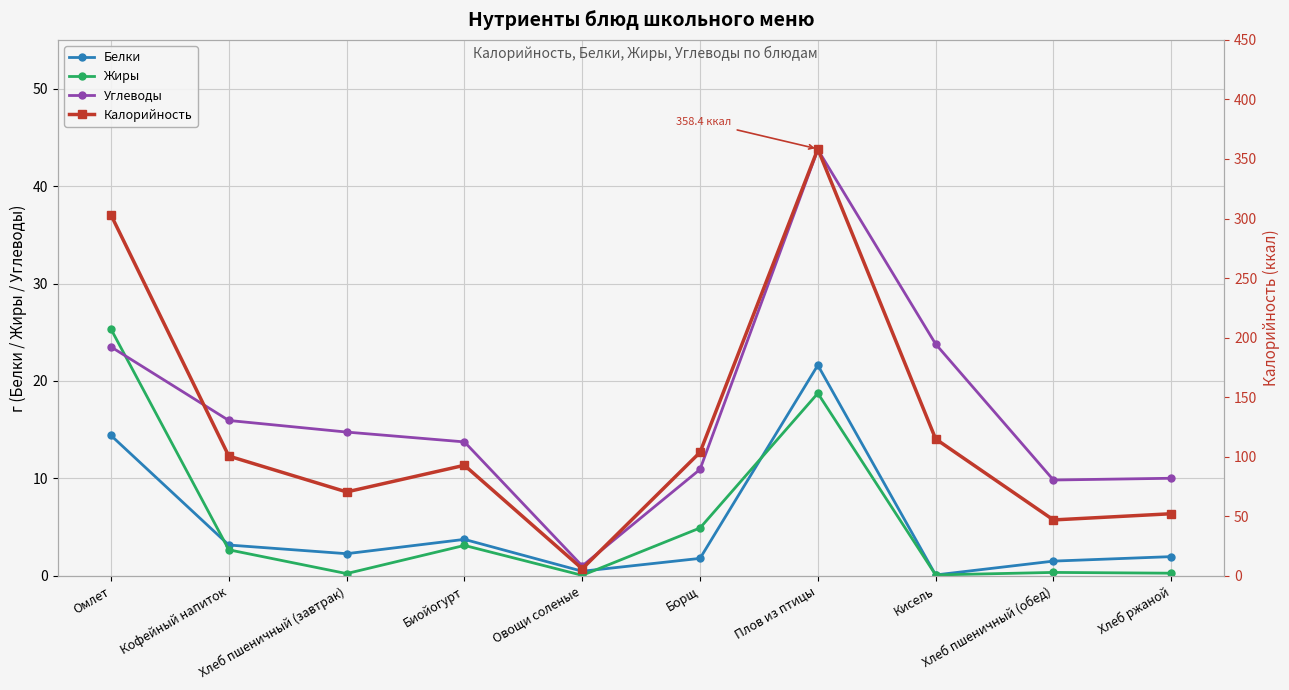

True or false: Жиры and Углеводы cross at least once.

True